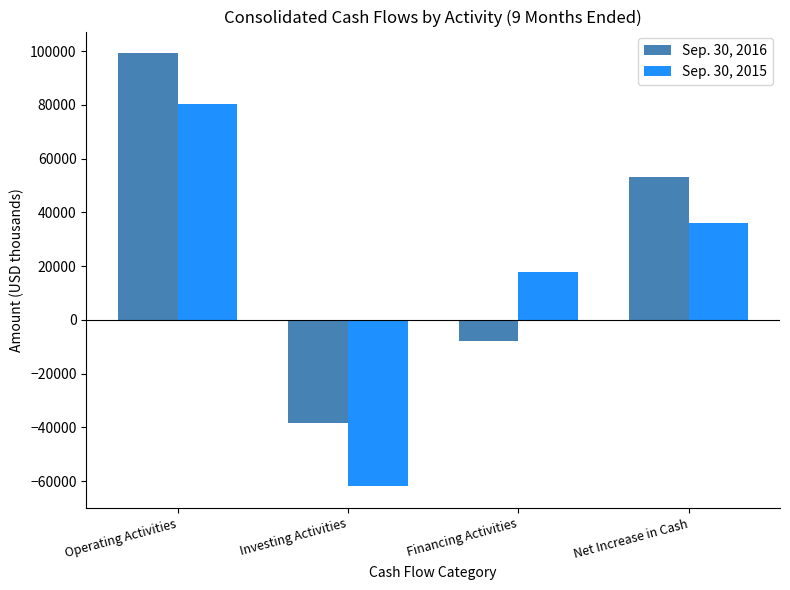

How many bars are there in total?

8